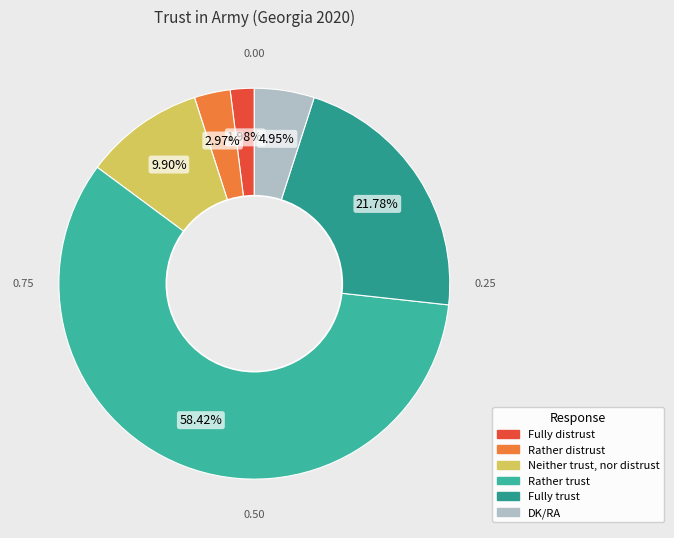

Count the number of slices in the pie.

6